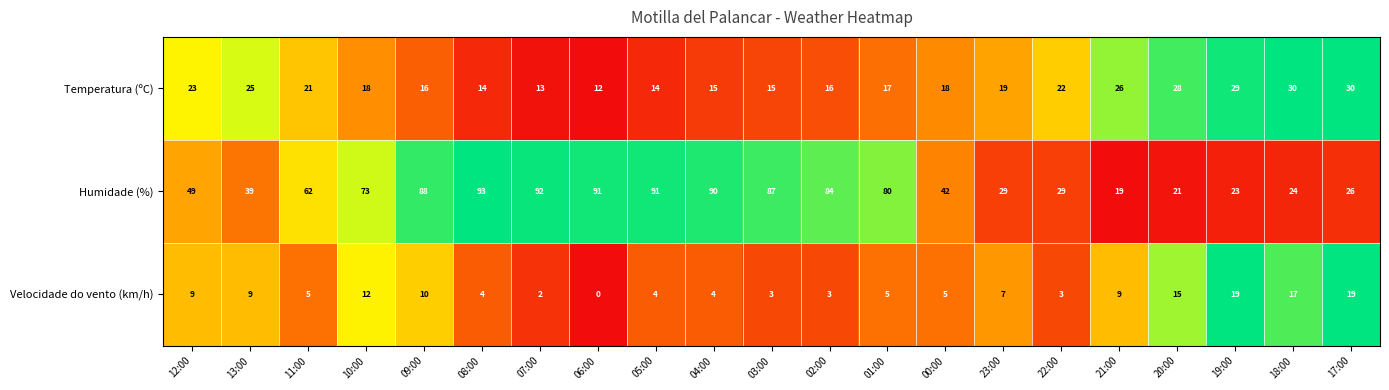

What is the greatest value displayed?

93